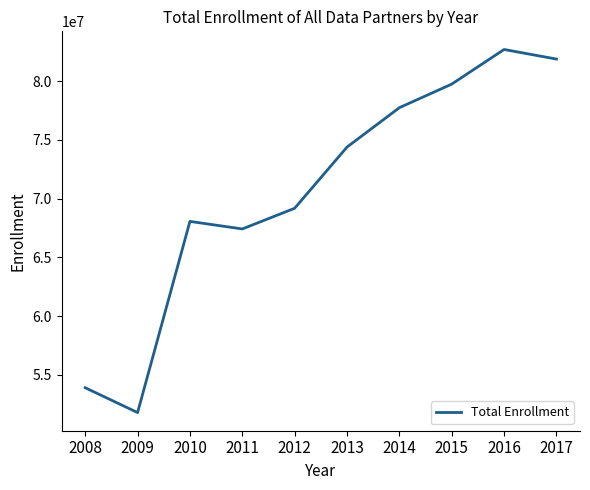

What is the average value?

70679184